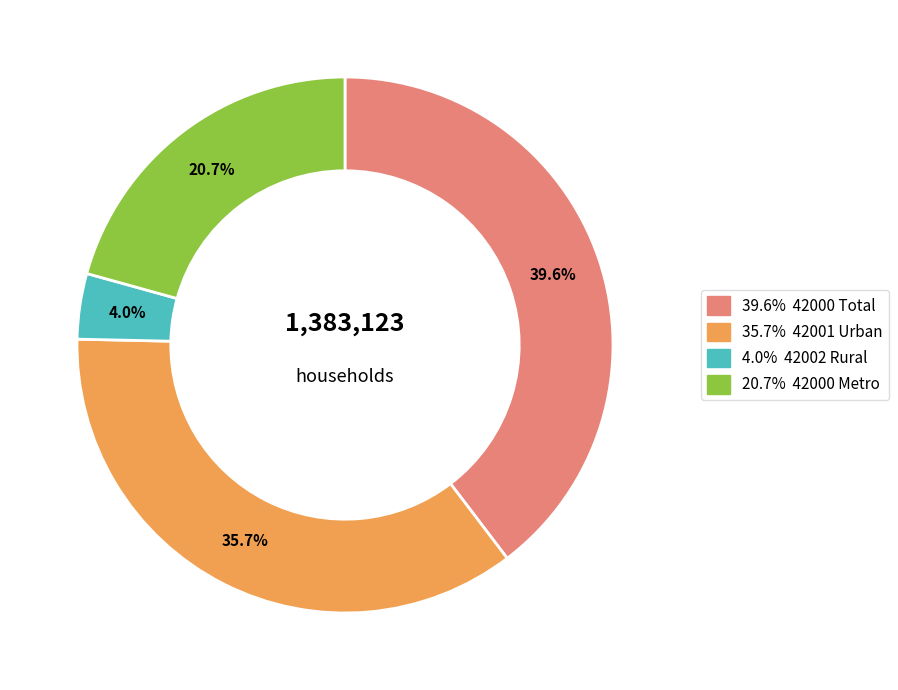

Does any single category account for the majority?

No